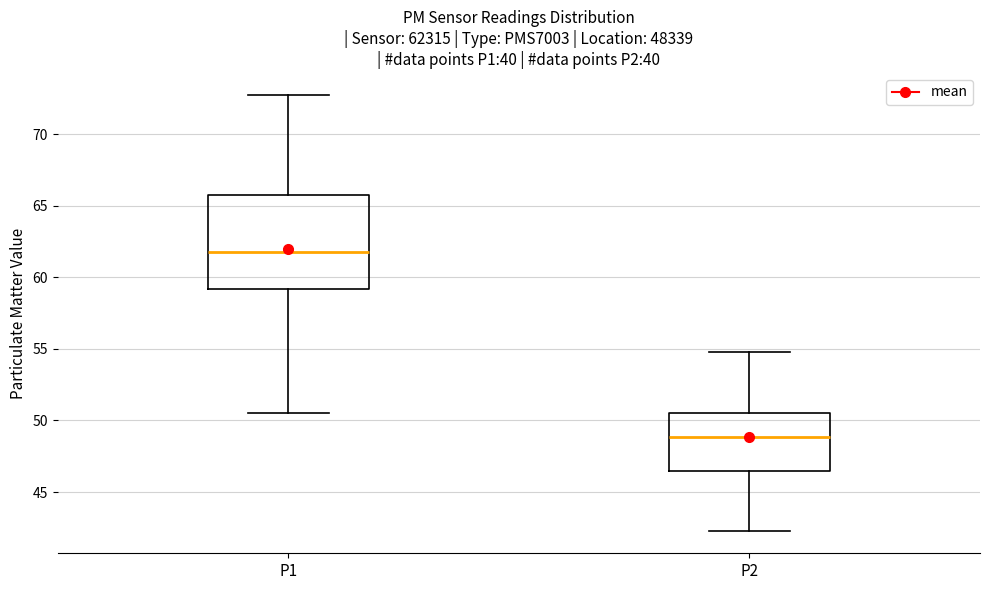

Which box's median line is the lowest?

P2